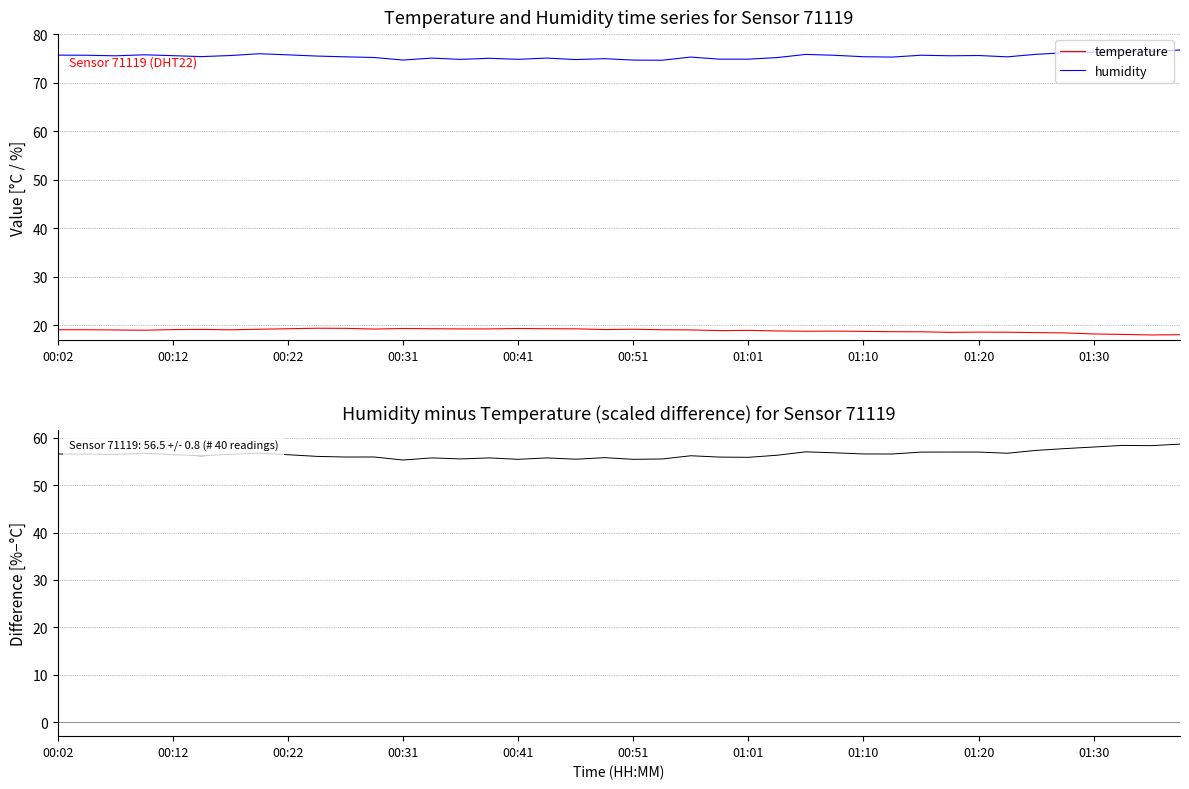

True or false: humidity has a value of 36.3 at 00:31.

False